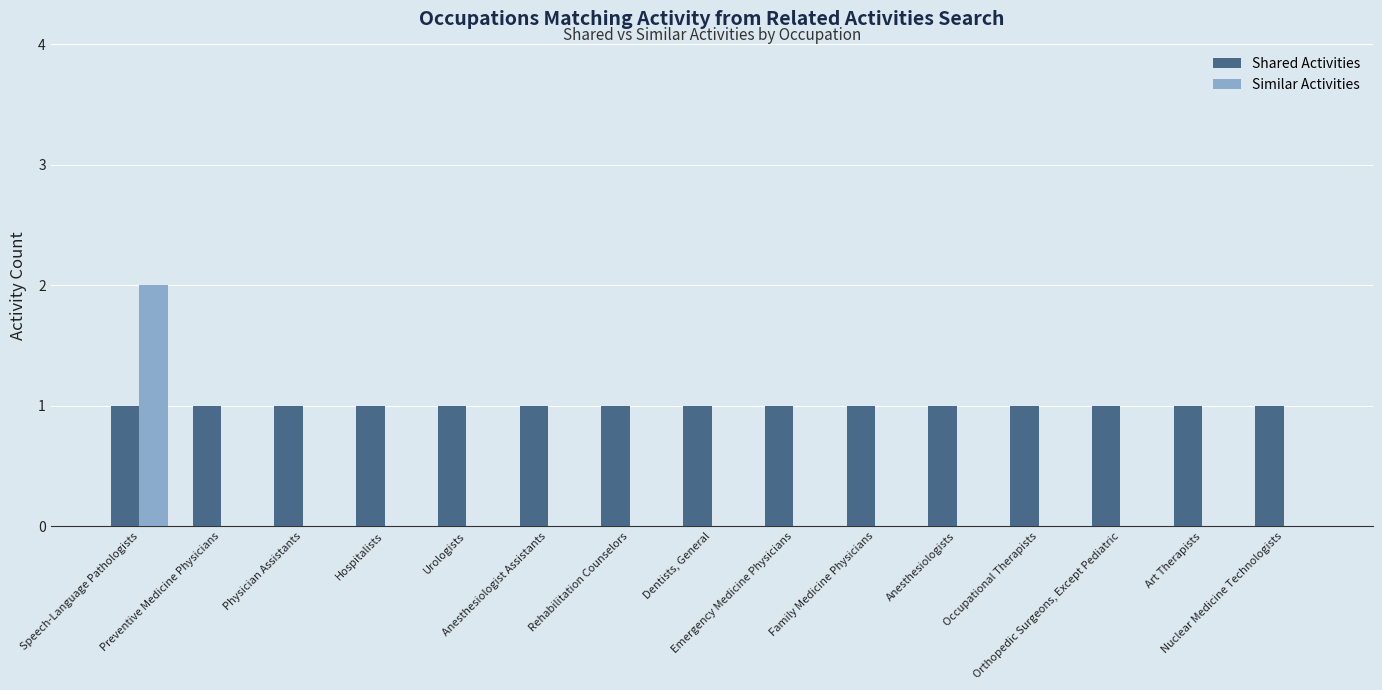

Which series has the largest total across all categories?

Shared Activities